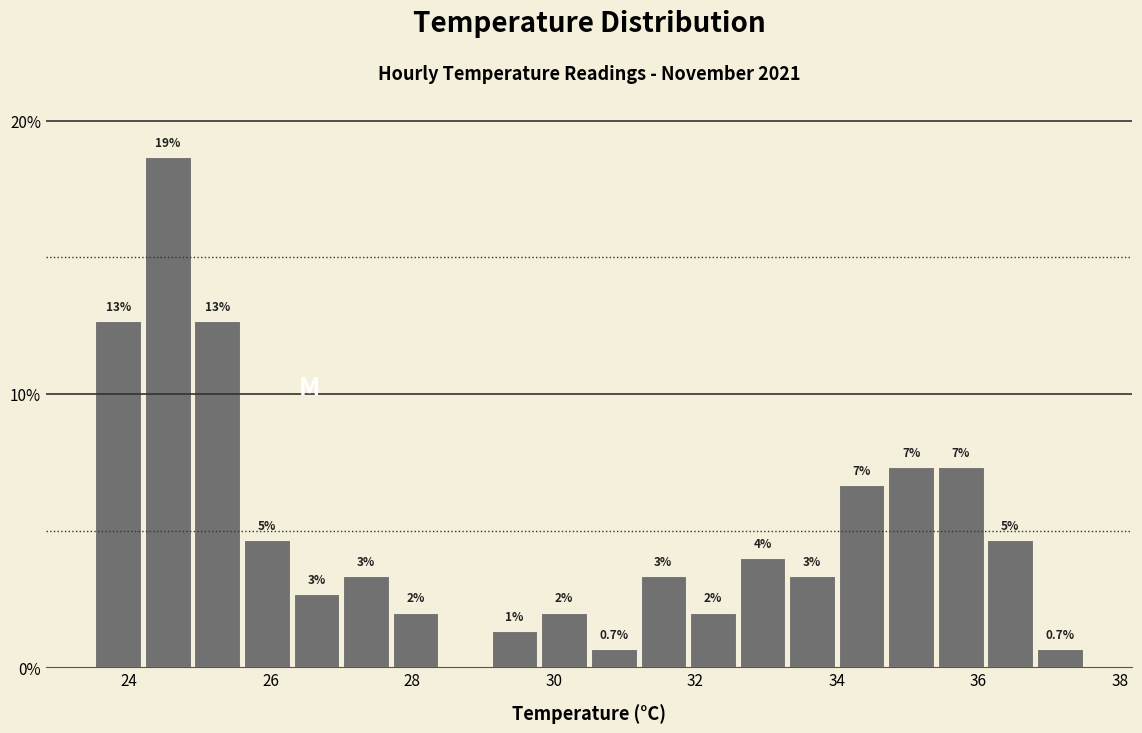

Around what value on the x-axis is the tallest bar? Give the approximate position of its centre, as read against the axis.

24.6